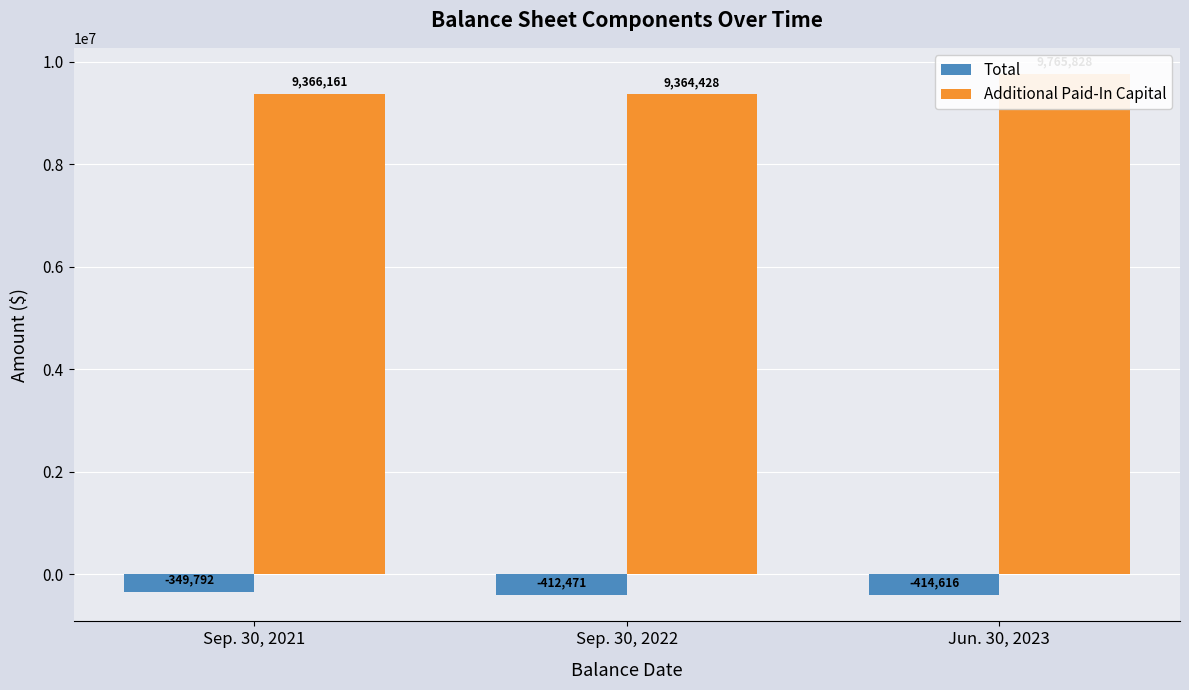

How many series are shown in this chart?

2